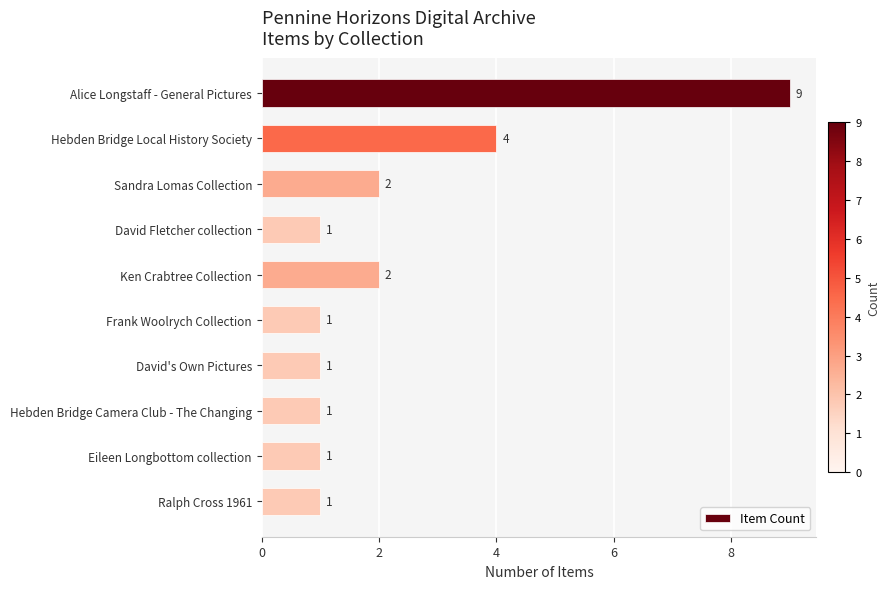

Count the values in the range 1 to 2.

8